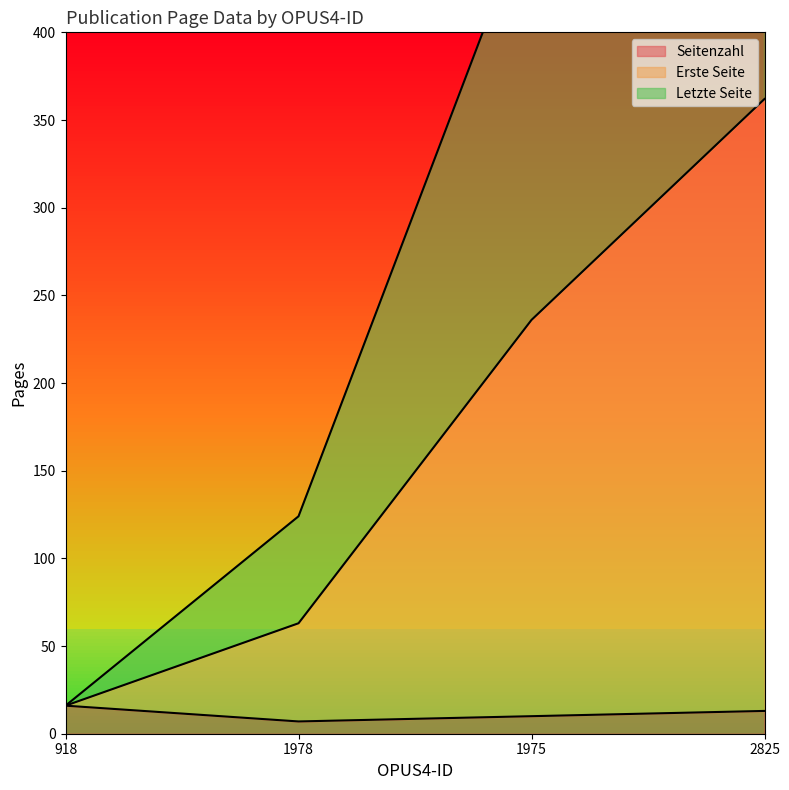

List the labels in order of Erste Seite value, smallest first.

918, 1978, 1975, 2825